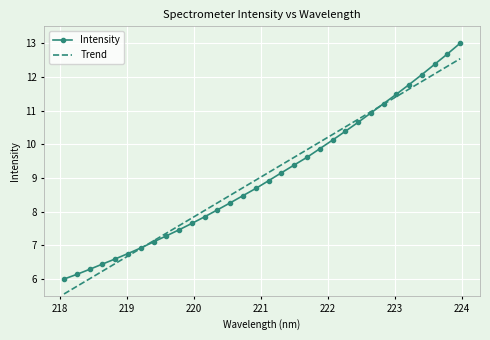

List the series in order of their peak value, highest first.

Intensity, Trend